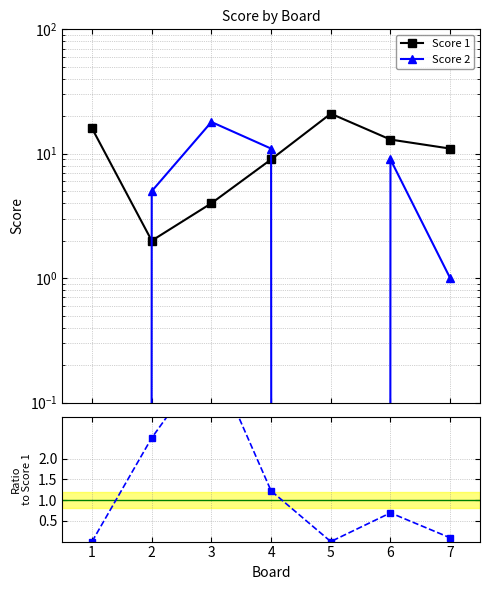

In Score 2, how many points are lower than both neighbors (excluding endpoints)?

1